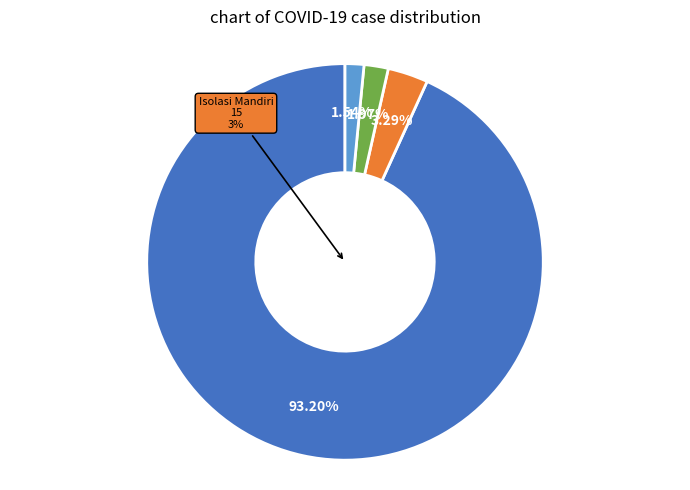

To the nearest percent, what percentage of the pie is Discarded?

93%